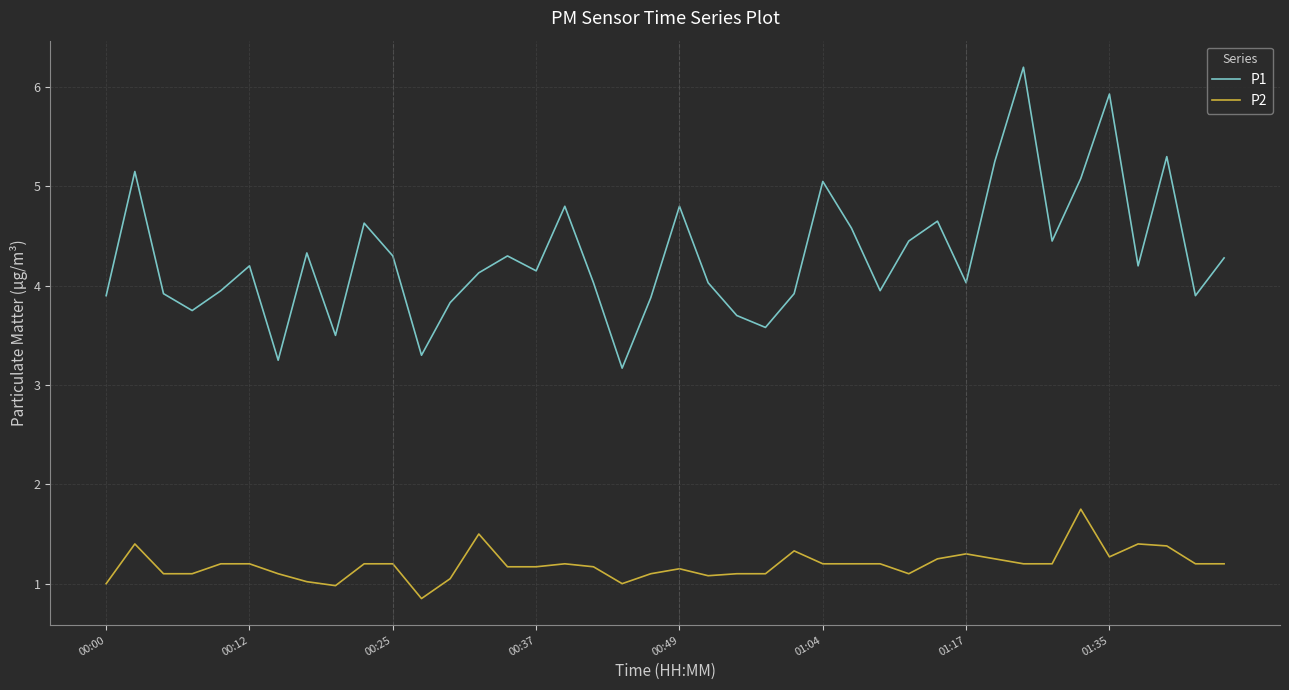

Which series has the widest spread of values?

P1